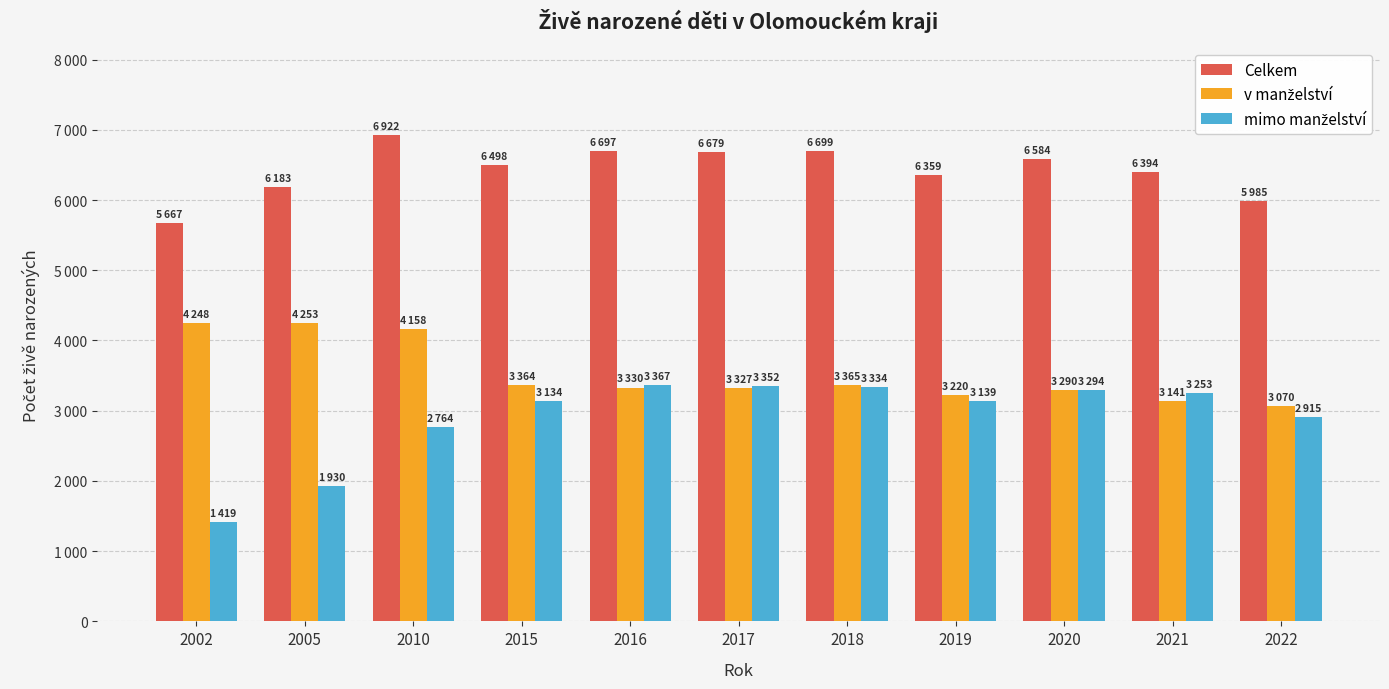

Are the bars grouped side by side (vs. stacked)?

Yes